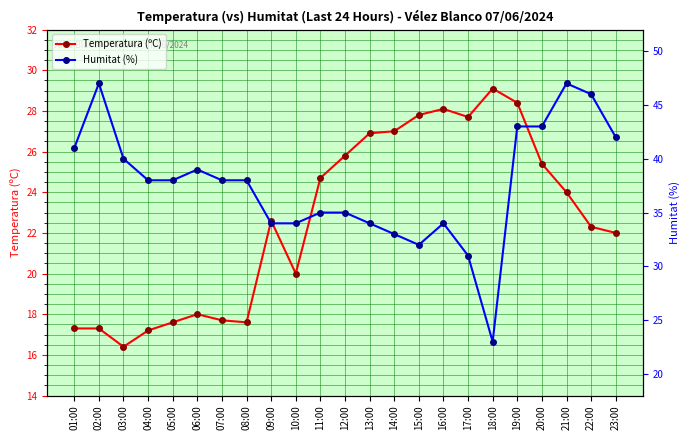

Does the chart have visible grid lines?

Yes